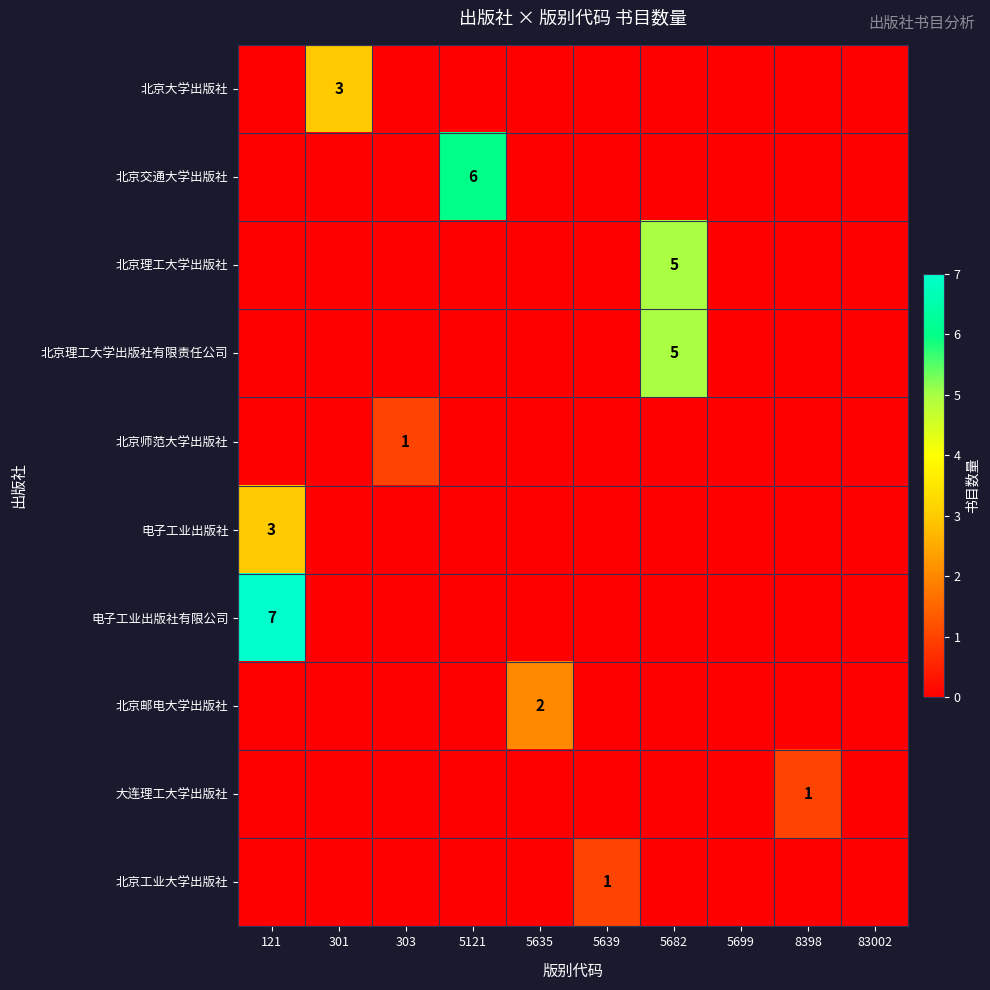

The 北京邮电大学出版社 series shows 2 at 5635. True or false?

True